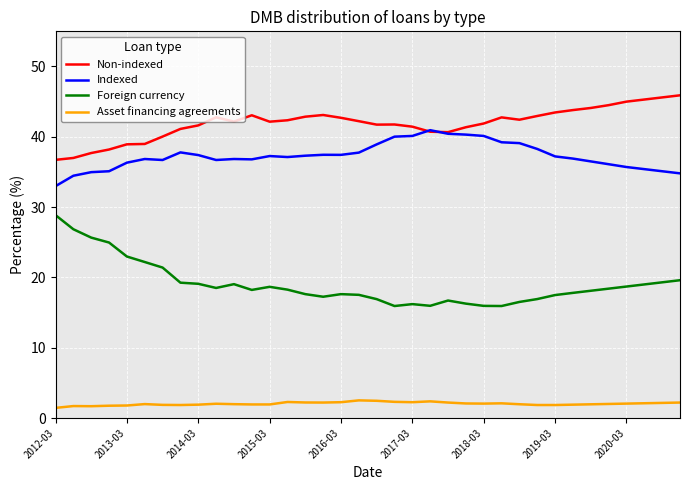

Rank the series by their maximum value, from highest to lowest.

Non-indexed, Indexed, Foreign currency, Asset financing agreements